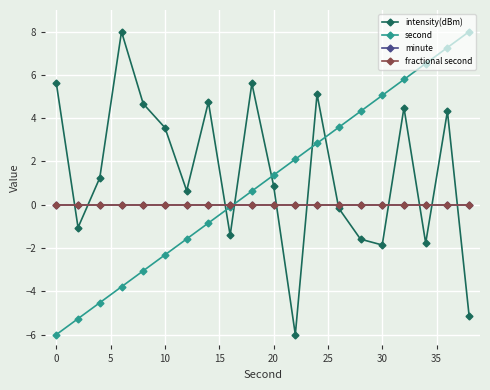

Does the chart display data point markers on the line(s)?

Yes